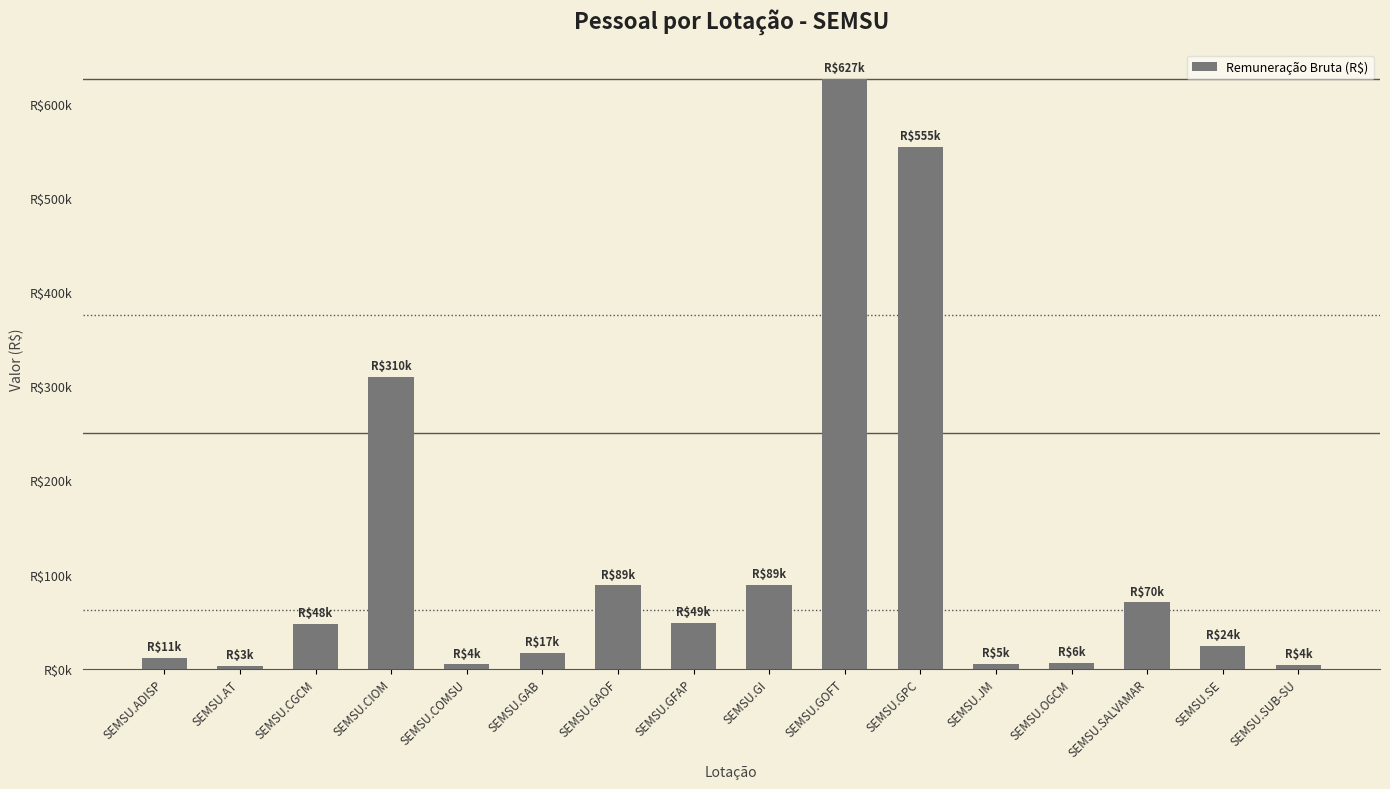

Reading left to right, what are all the values shown in this chart?

SEMSU.ADISP=11242.7	SEMSU.AT=2917.3	SEMSU.CGCM=47806.9	SEMSU.CIOM=309937.0	SEMSU.COMSU=4376.2	SEMSU.GAB=16957.9	SEMSU.GAOF=88503.5	SEMSU.GFAP=48873.0	SEMSU.GI=88820.5	SEMSU.GOFT=626893.1	SEMSU.GPC=554988.8	SEMSU.JM=5158.2	SEMSU.OGCM=5777.7	SEMSU.SALVAMAR=70277.0	SEMSU.SE=23968.4	SEMSU.SUB-SU=3598.8